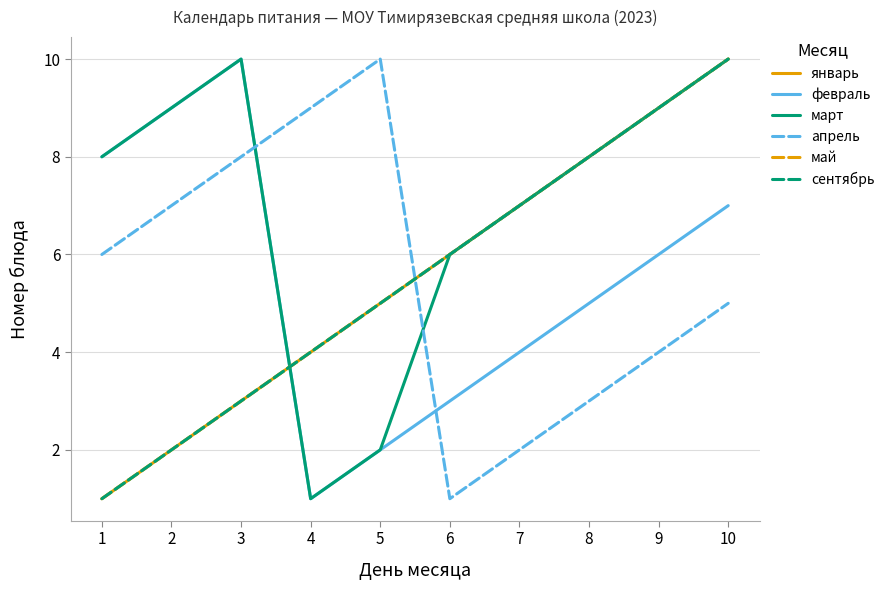

Is this an area chart (filled region under the line)?

No